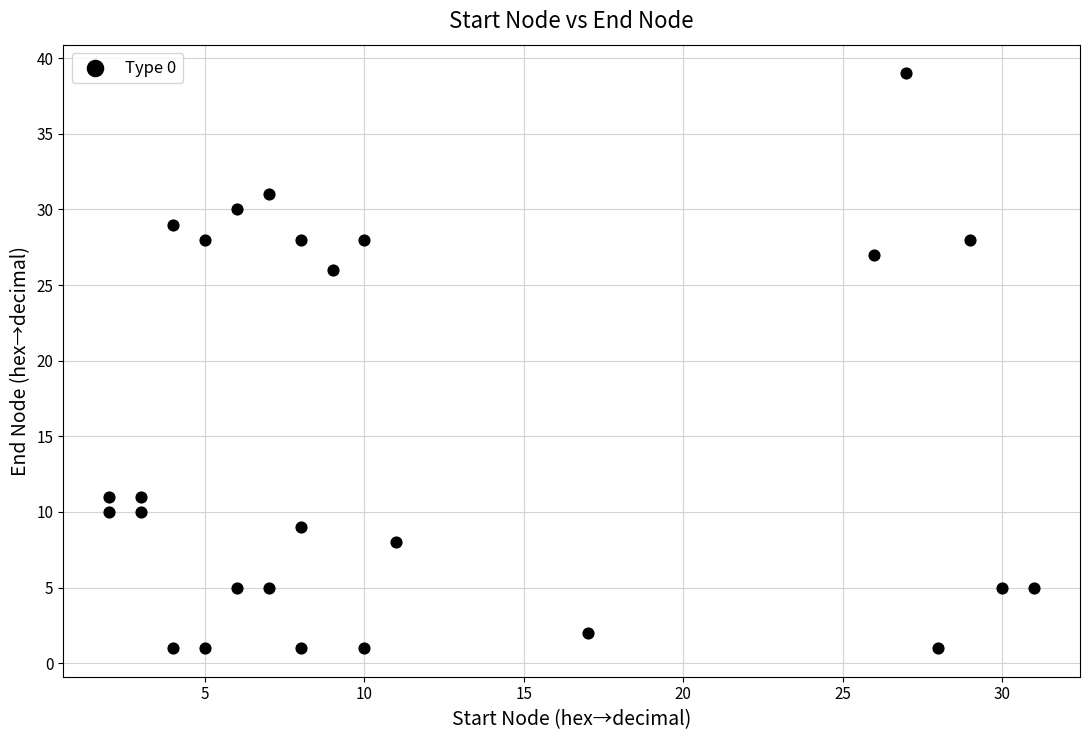

What is the range of X values (max minus min)?

29